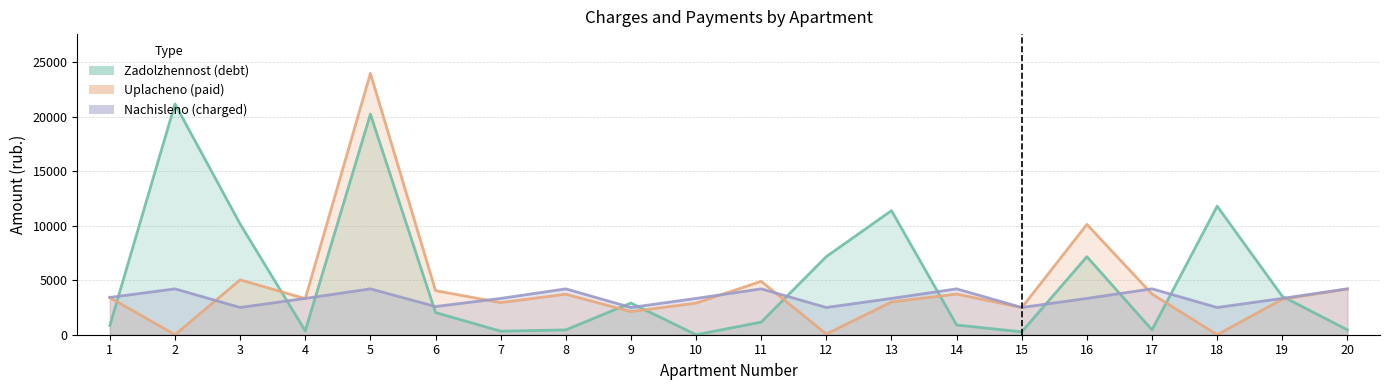

How many lines are shown in the chart?

3